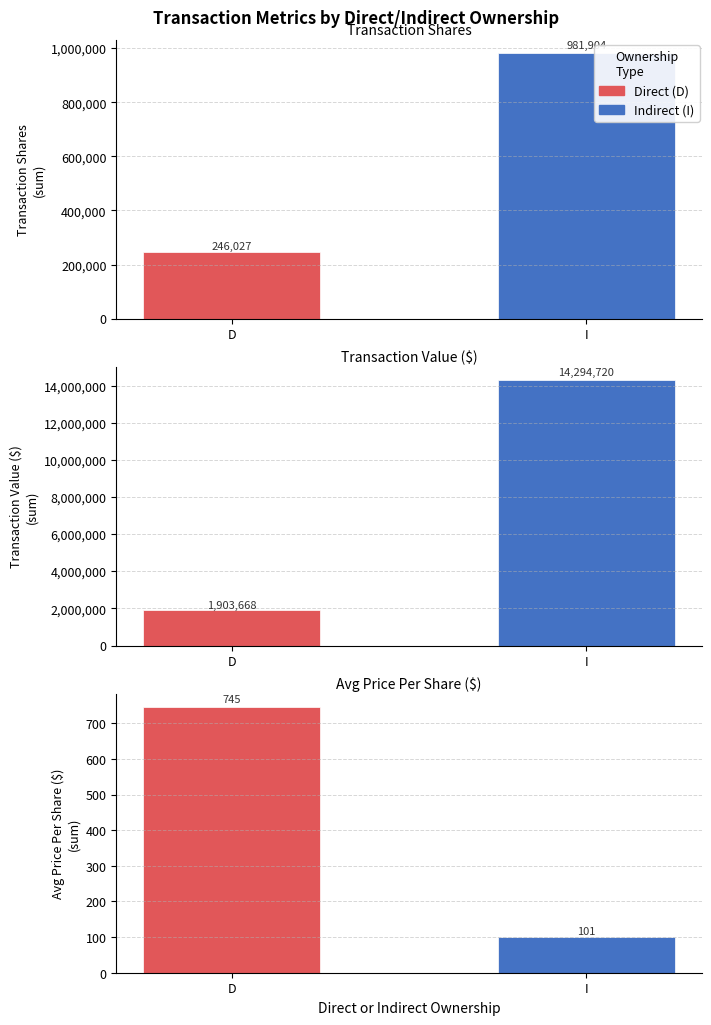

True or false: transactionPricePerShare has a value of 745.3 at D.

True